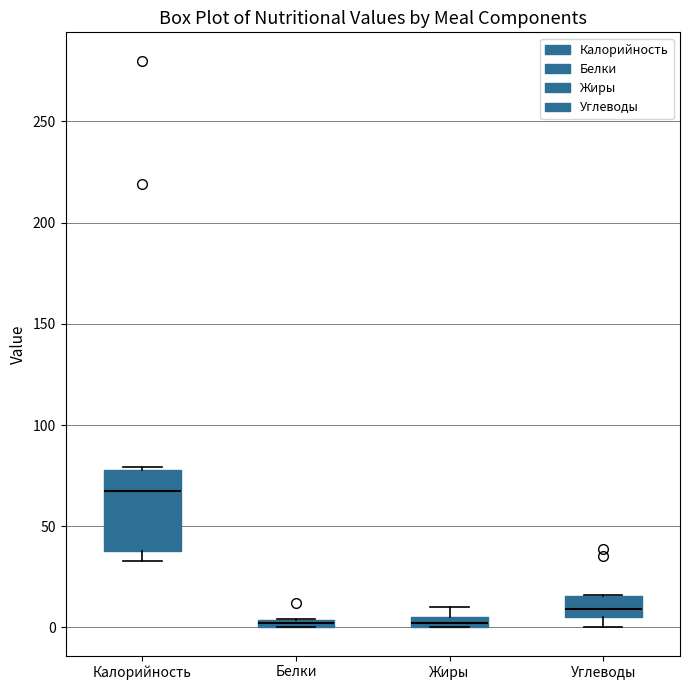

Comparing the boxes themselves (not the whiskers), which one is the tallest?

Калорийность